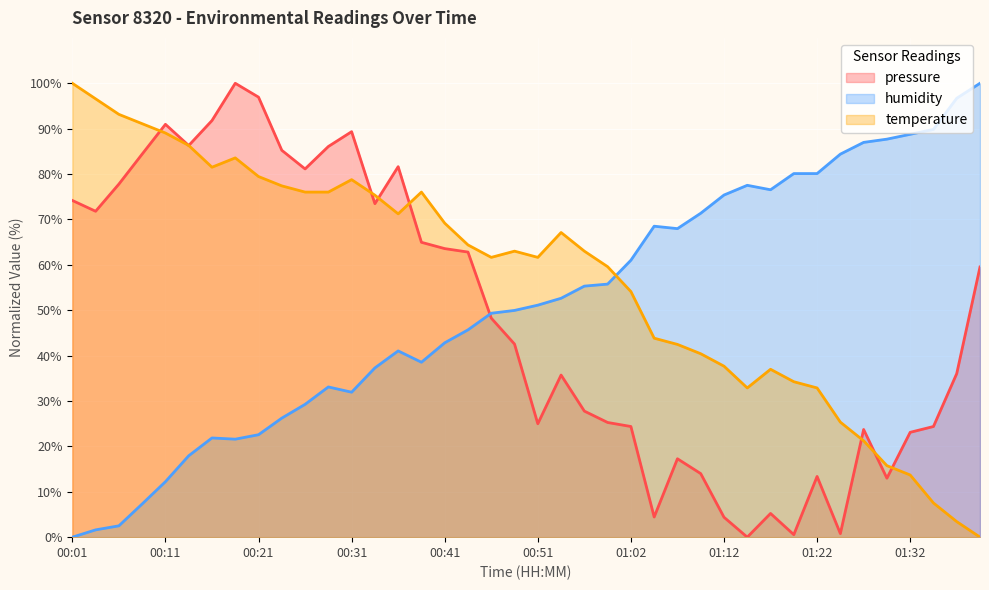

At which category does humidity reach its first local peak?

00:16